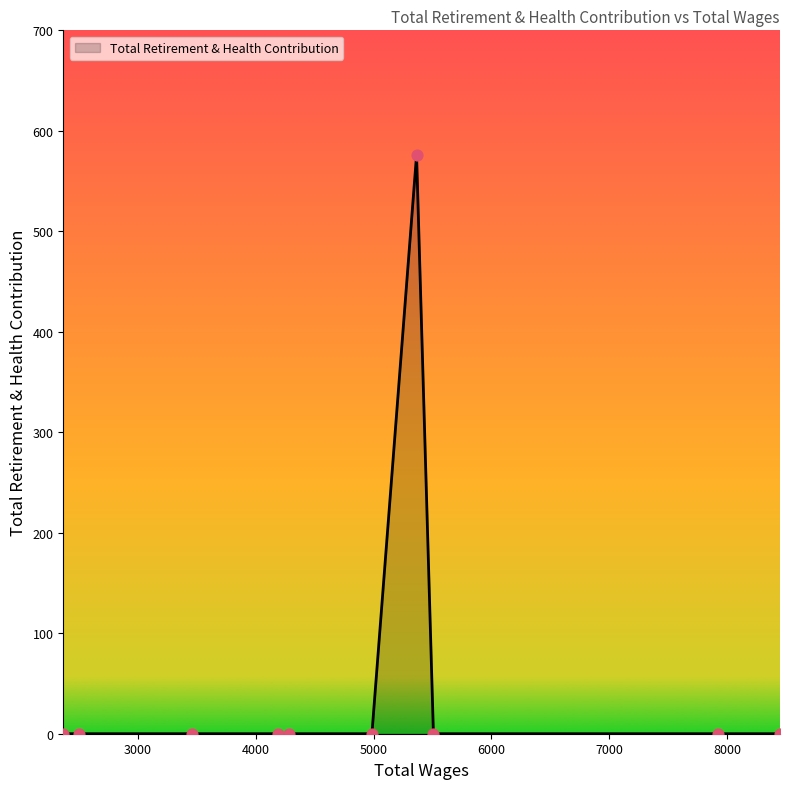

What is the greatest value displayed?

576